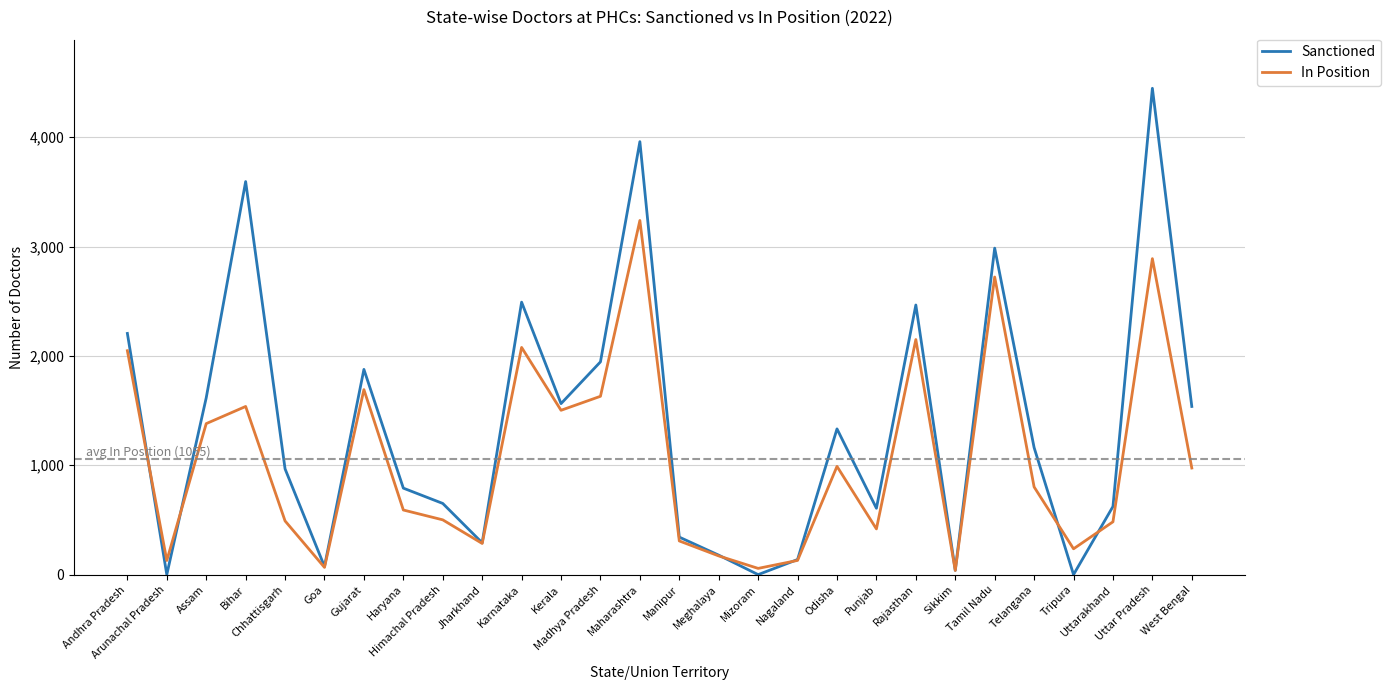

At how many categories does at least one series exceed 2172?

7